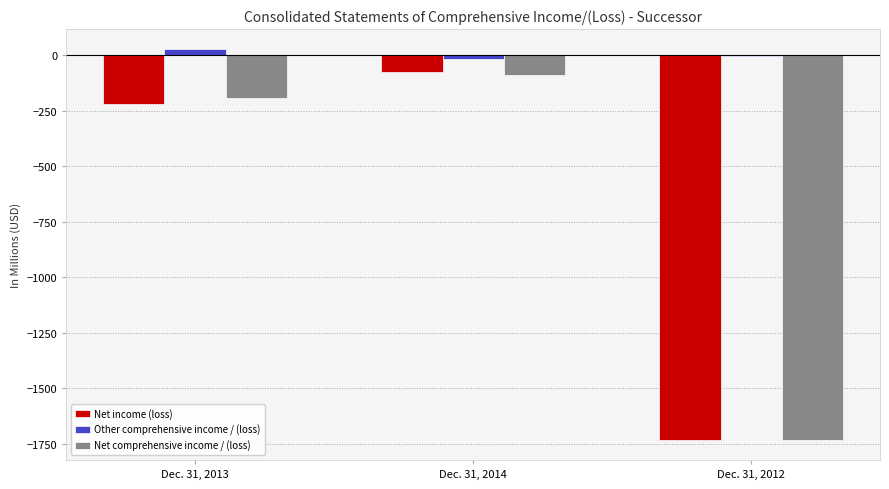

Count the number of data series in this chart.

3